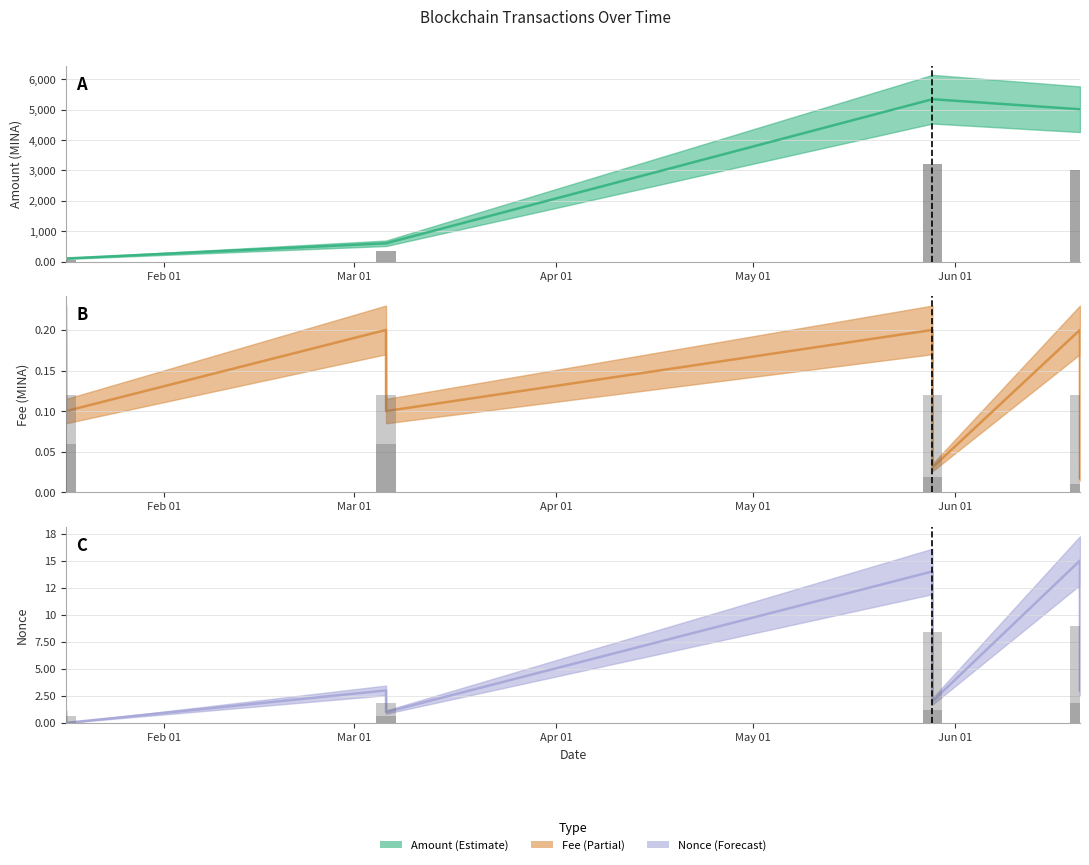

What is the total value across all series at 2024-03-05 22:36:00?

601.0